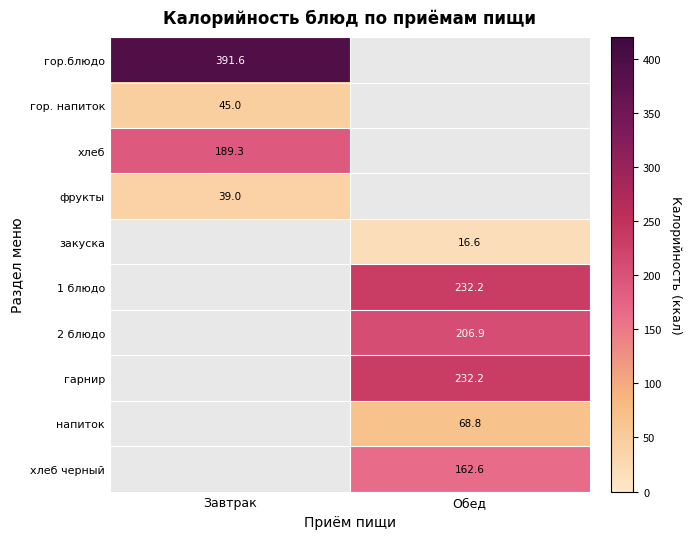

How many distinct data groups are displayed?

10